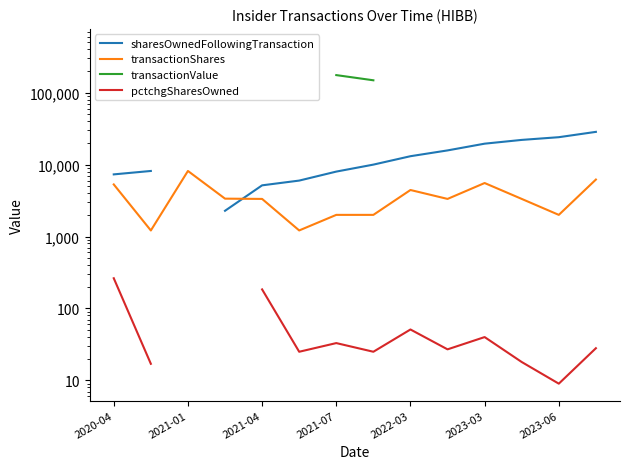

Which series has the widest spread of values?

transactionValue